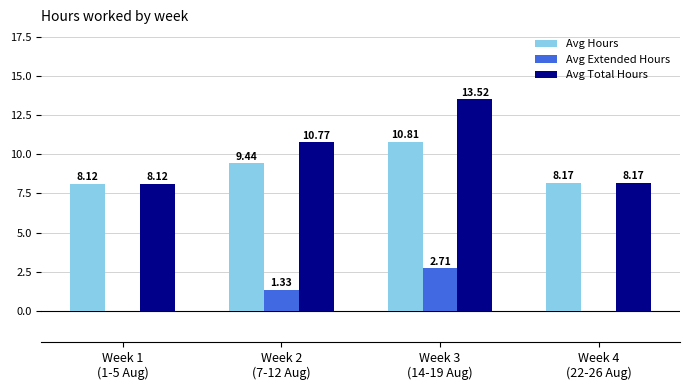

What is the sum of all Avg Hours values?

36.5